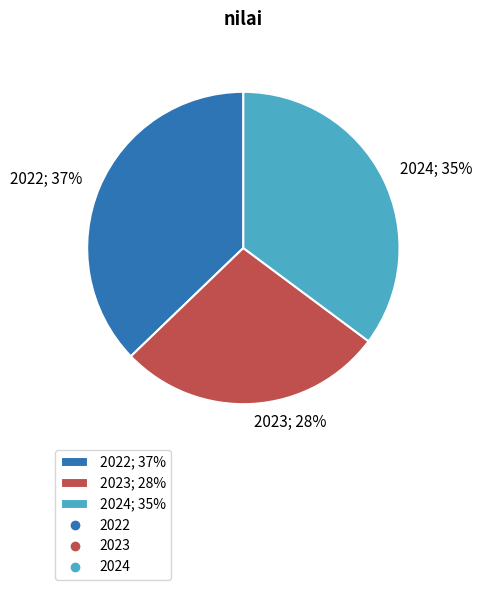

Between 2023; 28% and 2024; 35%, which is larger?

2024; 35%